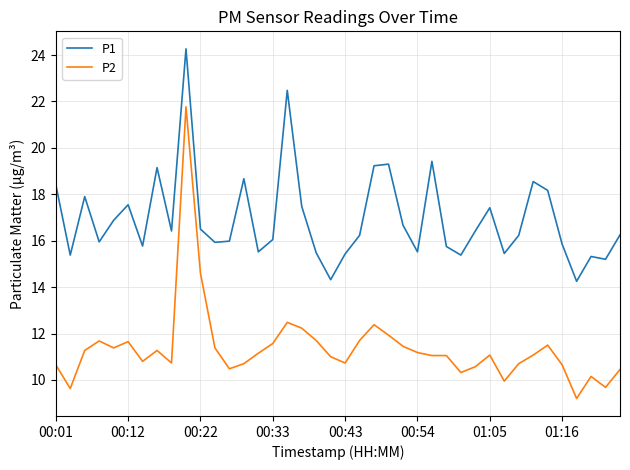

Rank the series by their average value, from highest to lowest.

P1, P2